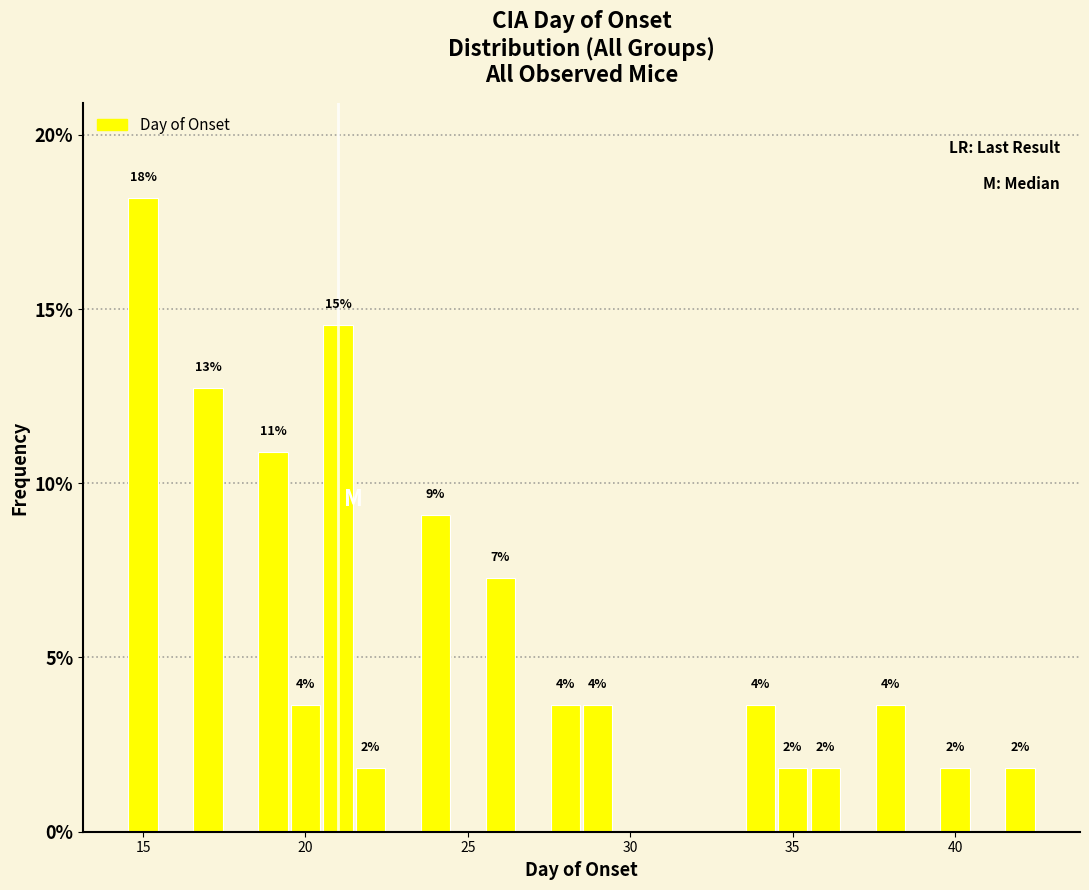

Around what value on the x-axis is the tallest bar? Give the approximate position of its centre, as read against the axis.

15.0